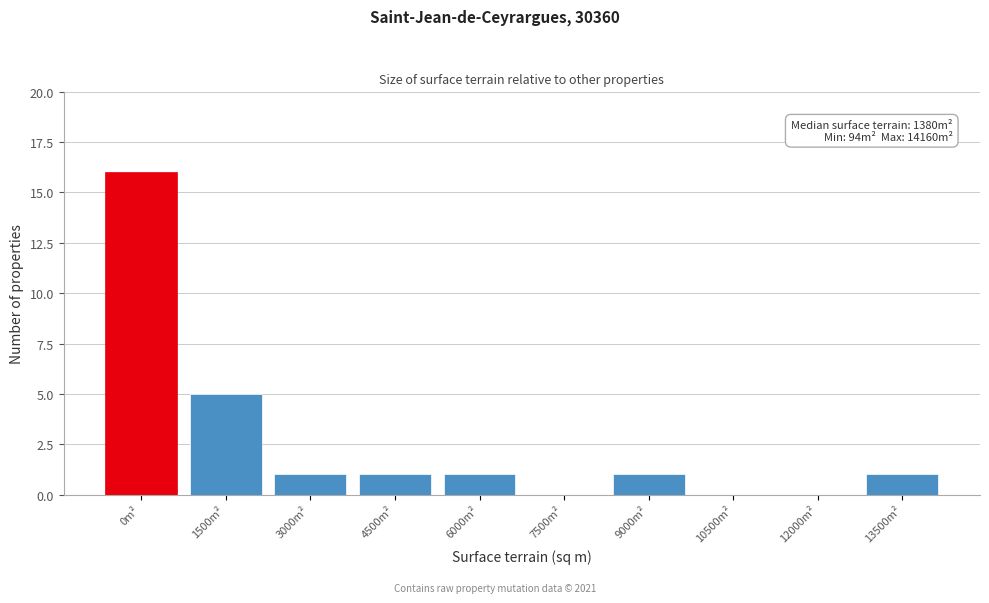

Reading left to right, what are all the values shown in this chart?

0m²=16	1500m²=5	3000m²=1	4500m²=1	6000m²=1	7500m²=0	9000m²=1	10500m²=0	12000m²=0	13500m²=1